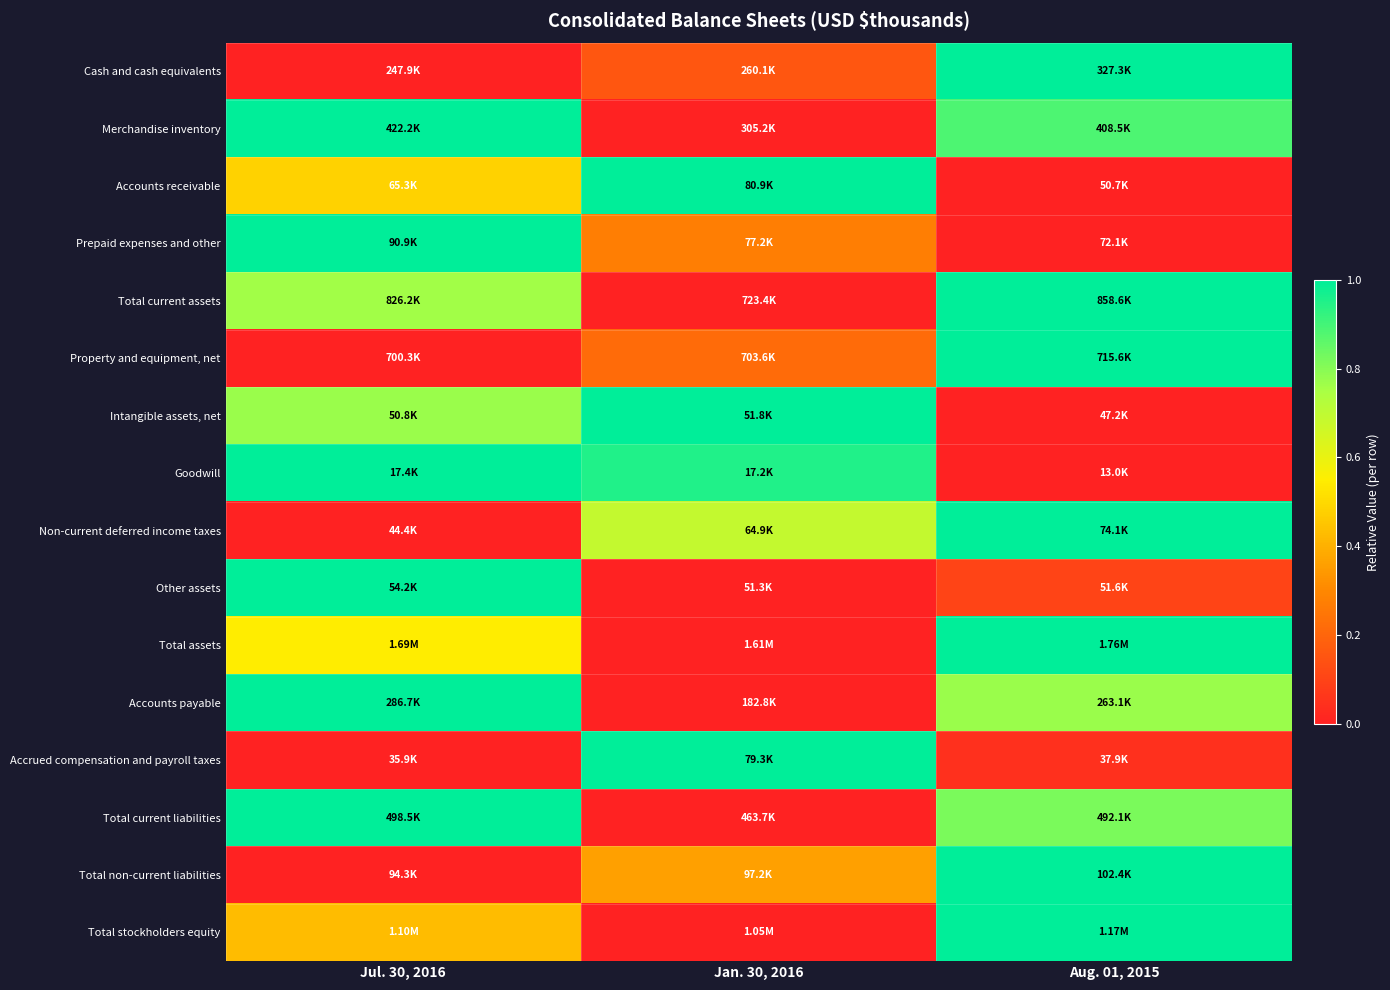

At which category is the sum across all series the highest?

Aug. 01, 2015